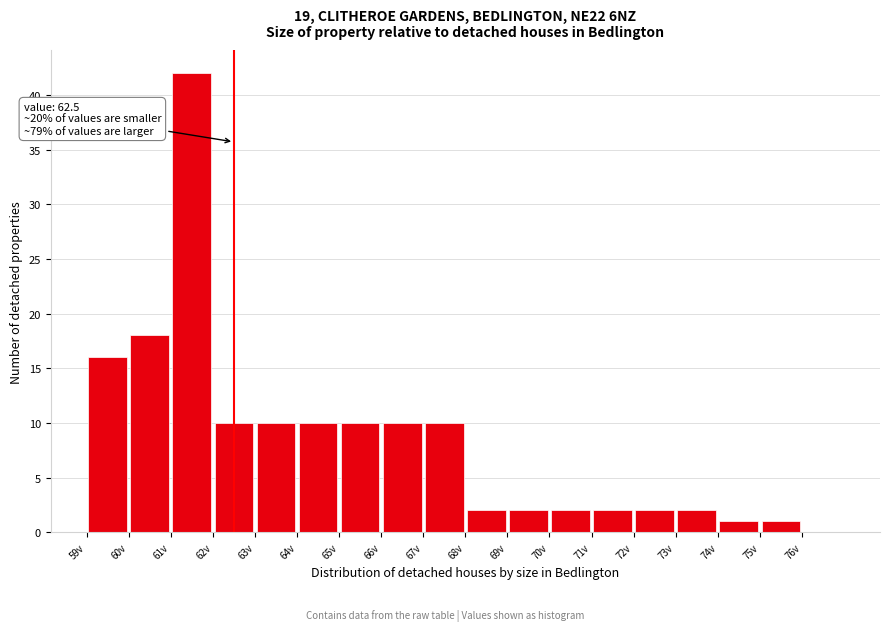

Over which range of the x-axis is the bar tallest?

61 to 62